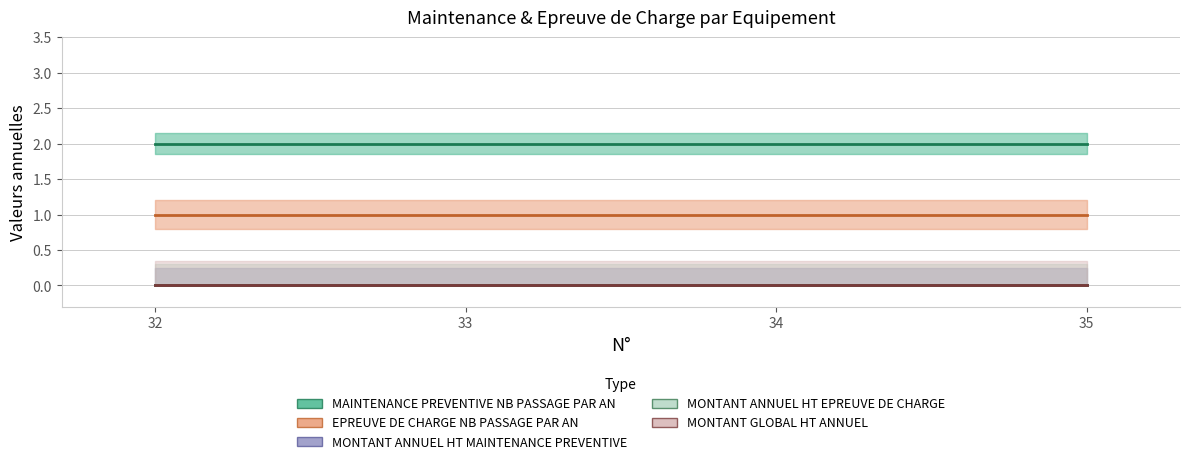

True or false: MONTANT ANNUEL HT MAINTENANCE PREVENTIVE and MAINTENANCE PREVENTIVE NB PASSAGE PAR AN cross at least once.

False